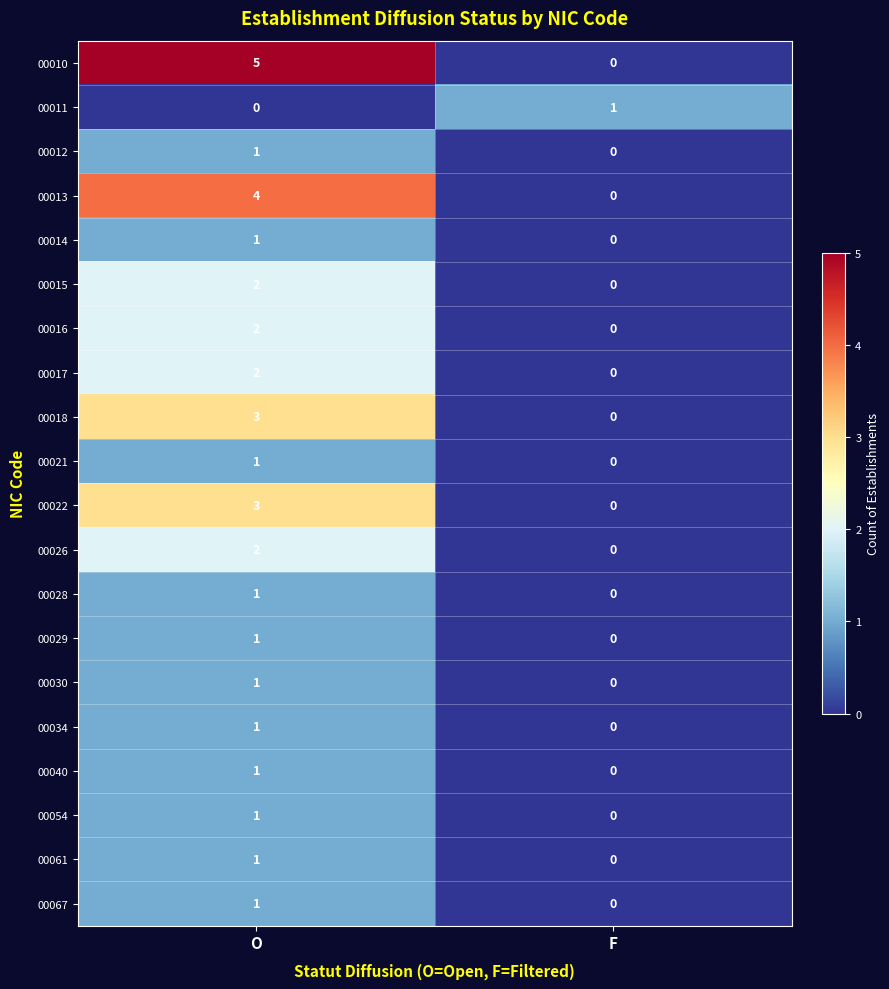

List the labels in order of 00013 value, largest first.

O, F